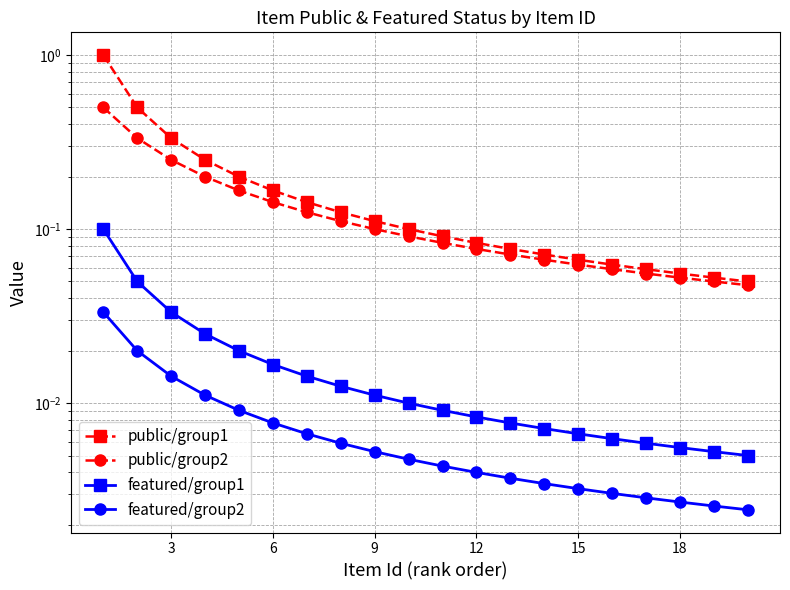

True or false: public/group2 and public/group1 cross at least once.

False